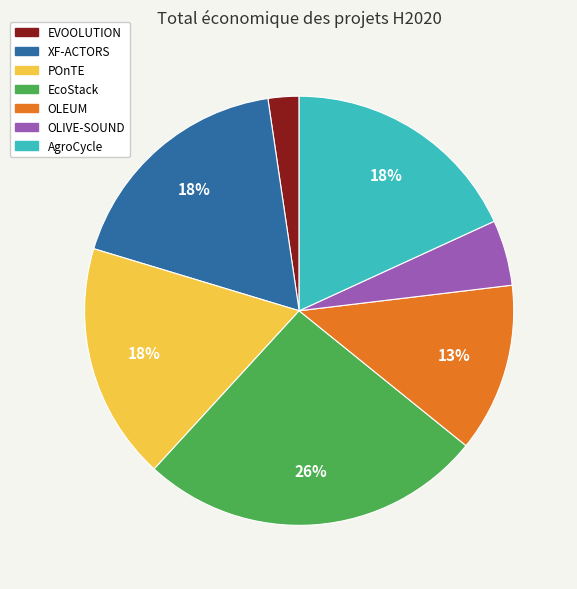

To the nearest percent, what percentage of the pie is XF-ACTORS?

18%